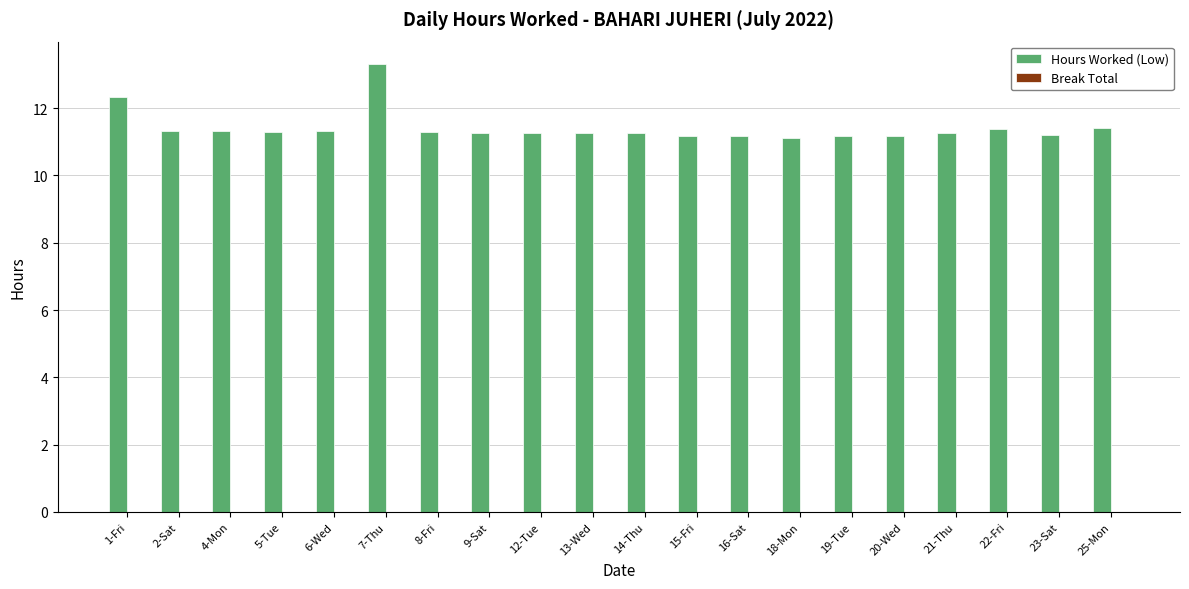

What is the sum of all values?

228.3